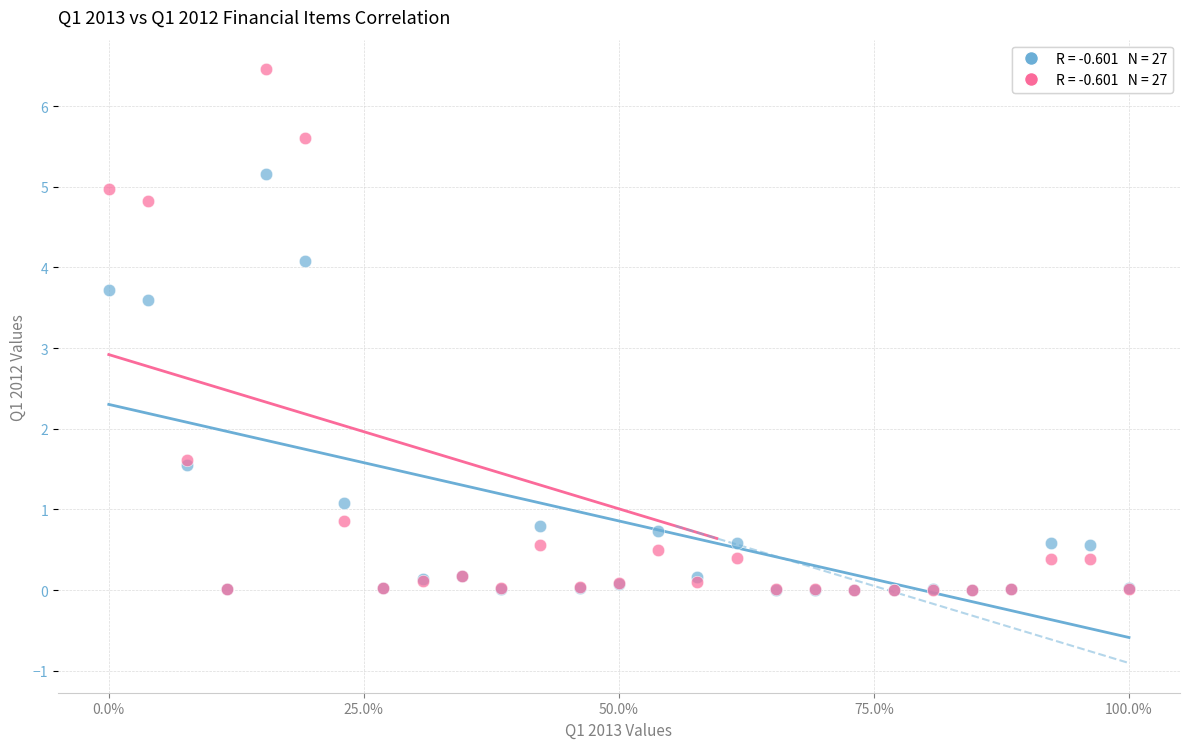

Across all series, what Y value is closest to 3?

3.6